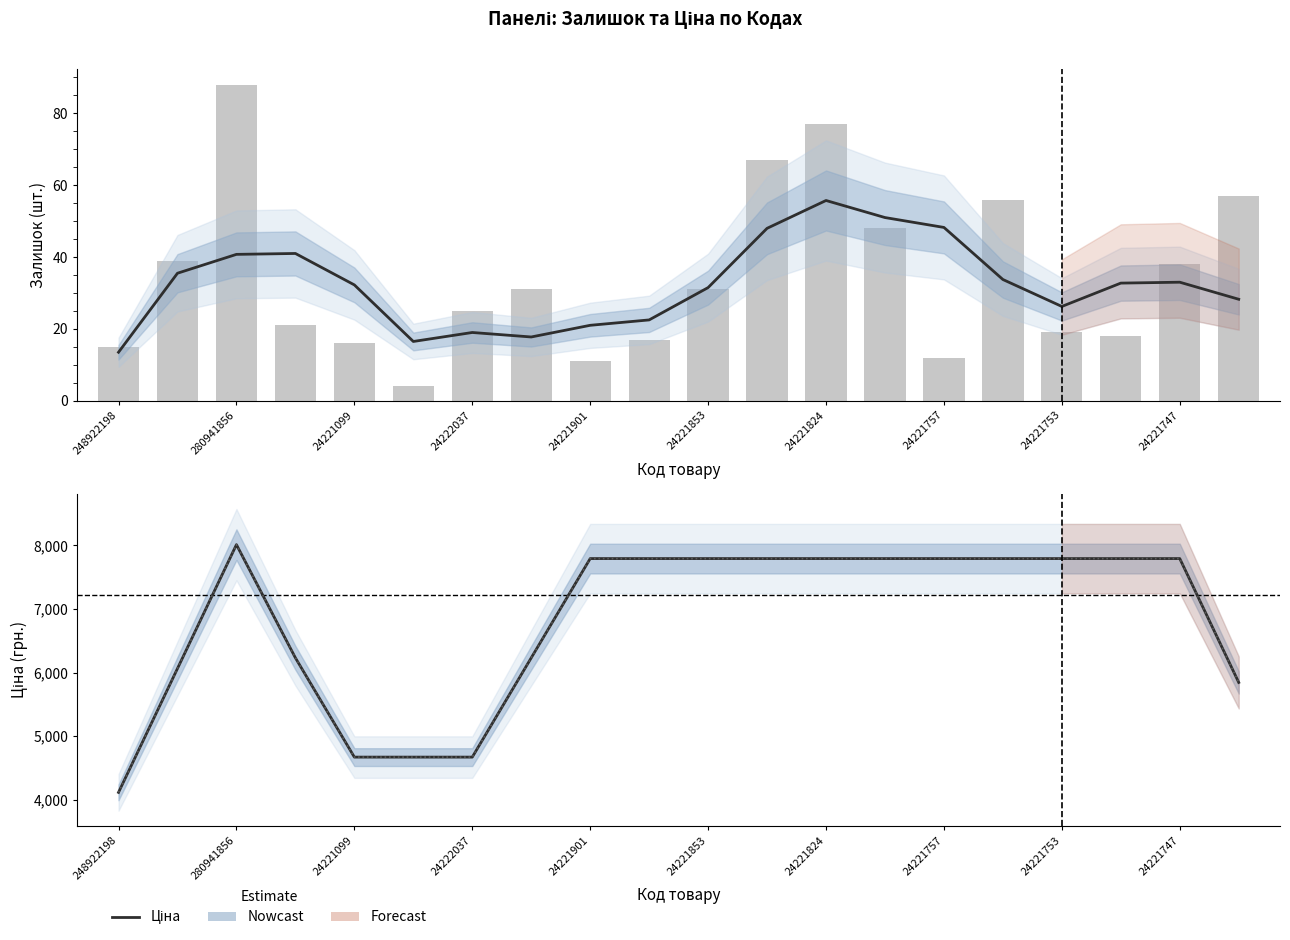

What is the total value across all series at 24221757?

15634.1